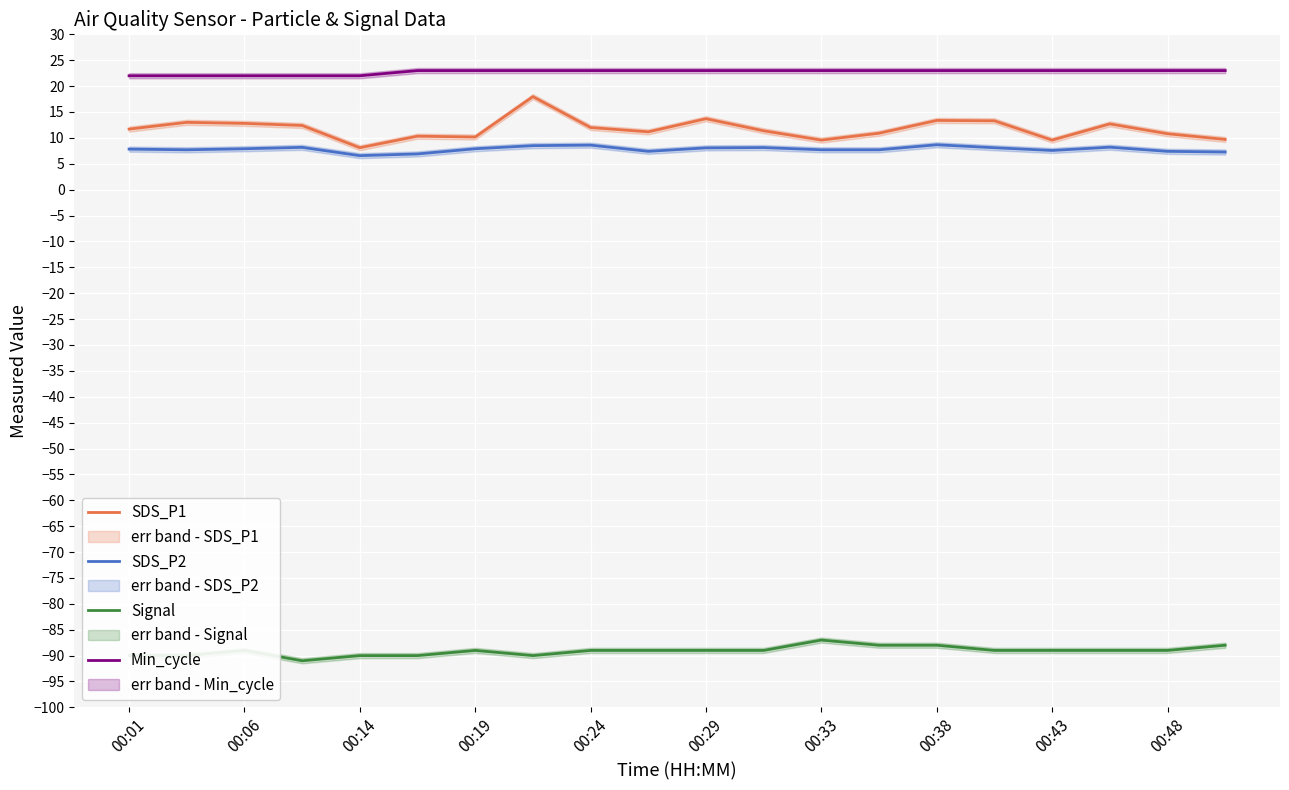

The value of SDS_P1 at 00:48 is 16.3. True or false?

False